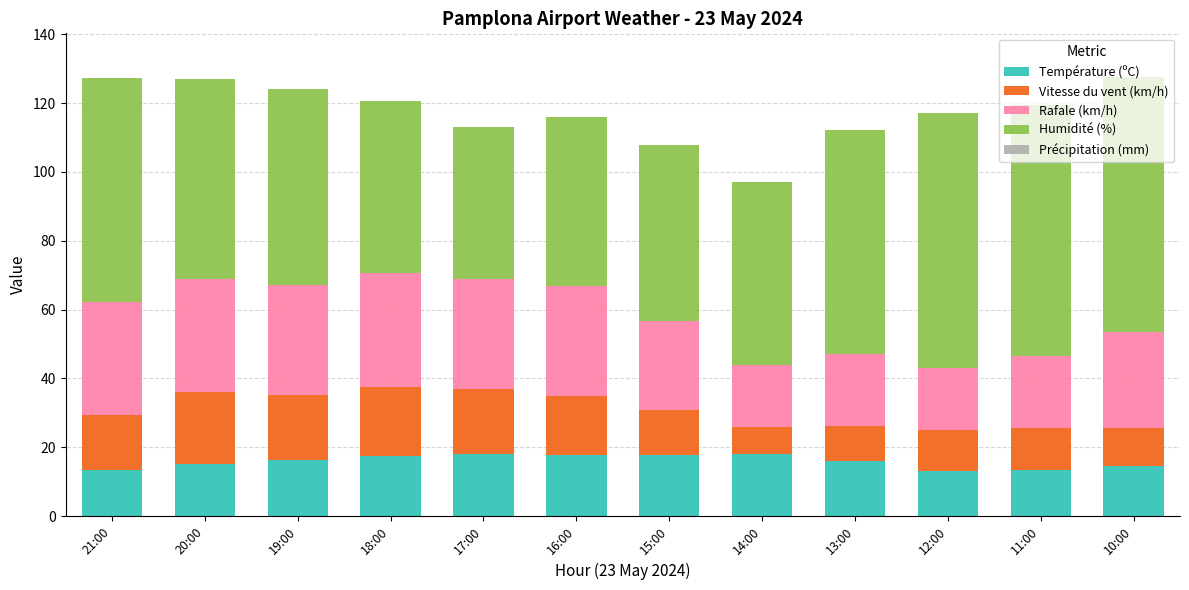

True or false: Température (ºC) has a value of 10.8 at 15:00.

False